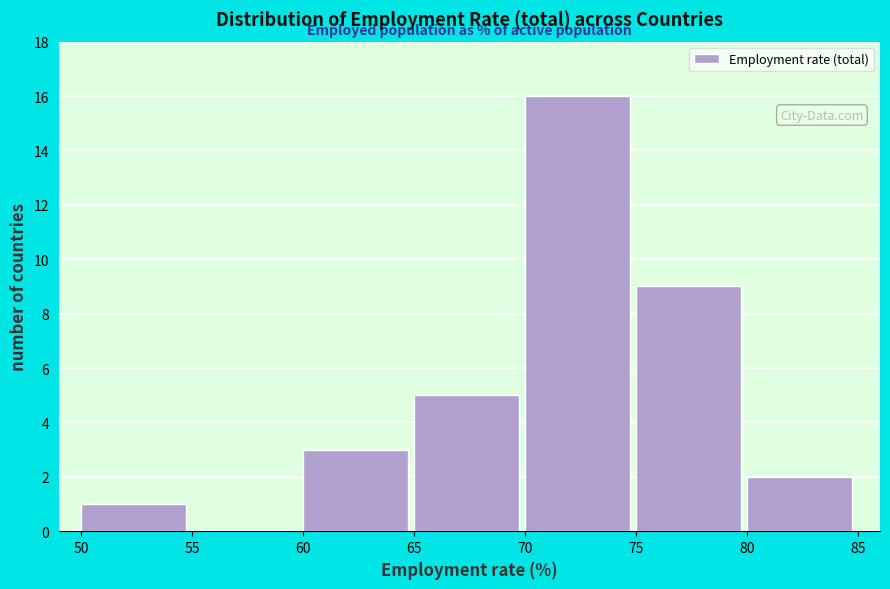

Reading left to right, list every bar in this chart as the range it spans on the x-axis followed by its height. The values are not printed on the chart, so give them approximately, as read against the axis.

50 to 55: 1
55 to 60: 0
60 to 65: 3
65 to 70: 5
70 to 75: 16
75 to 80: 9
80 to 85: 2